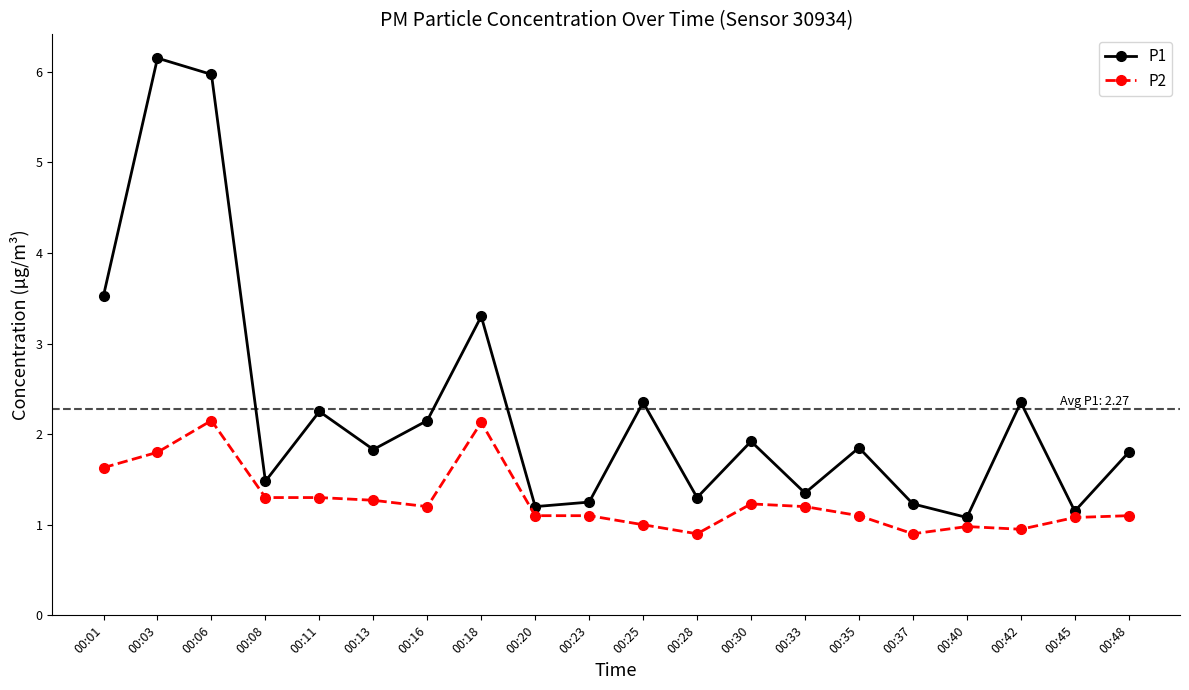

What is the value of the P2 point at the 13th from the left?

1.2